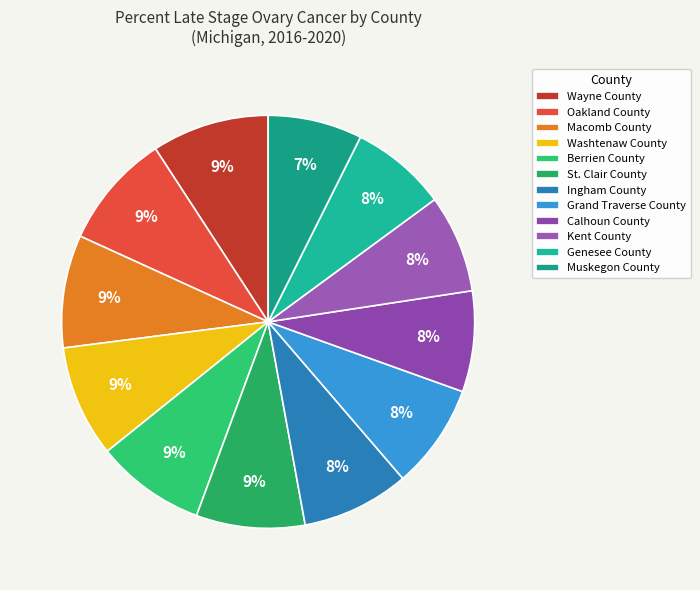

Count the number of slices in the pie.

12